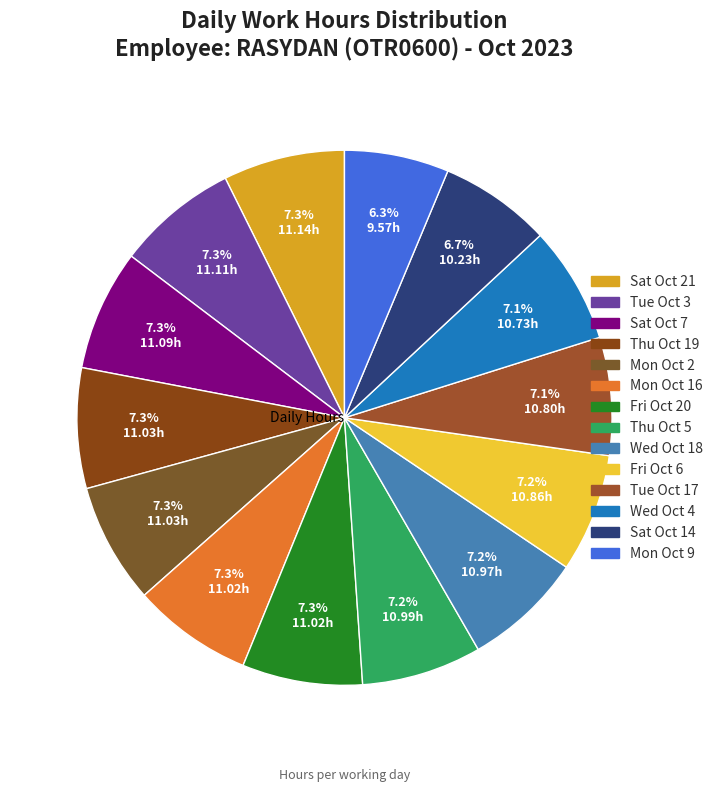

To the nearest percent, what percentage of the pie is Thu Oct 5?

7%